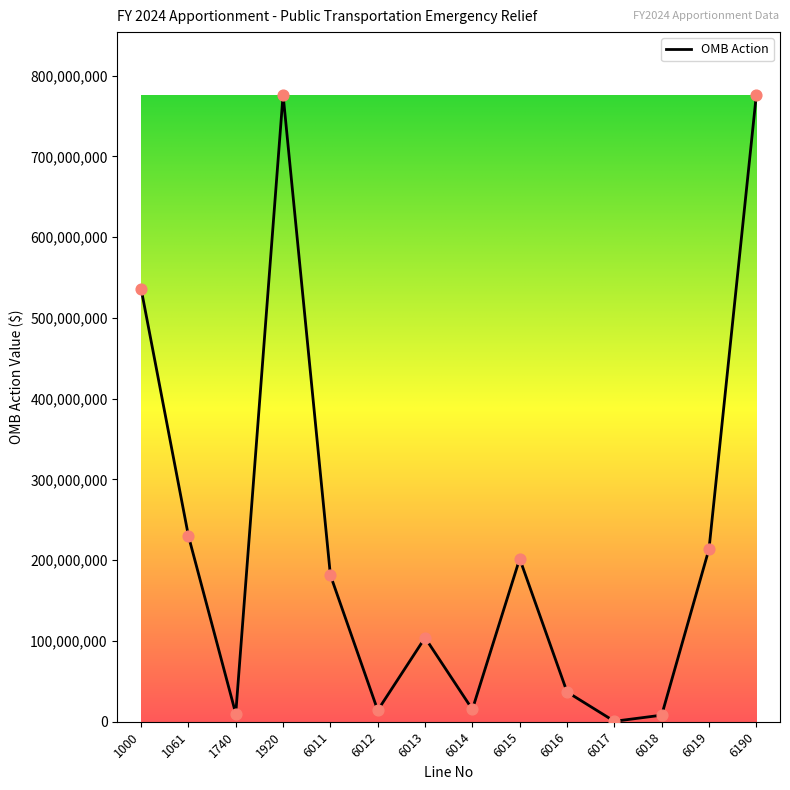

Which has a higher value, 6019 or 1061?

1061